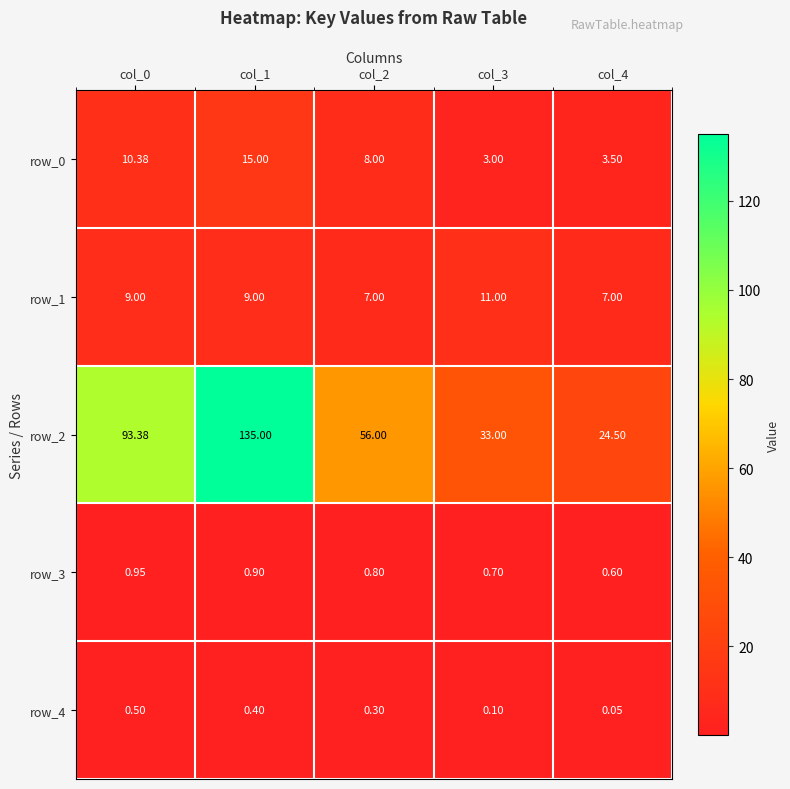

Which category has the highest value across all series?

col_1